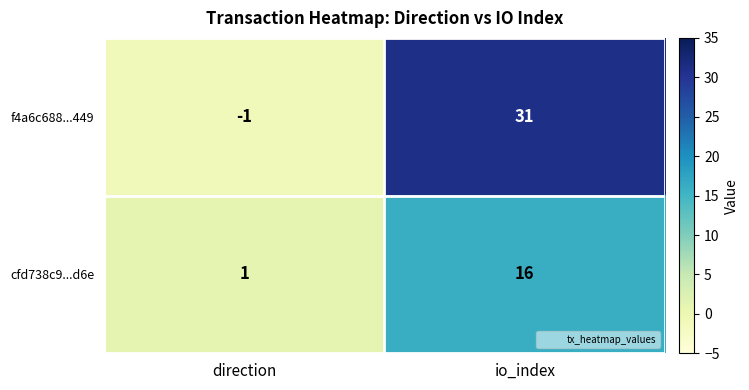

What is the difference between the f4a6c688...449 values at io_index and direction?

32